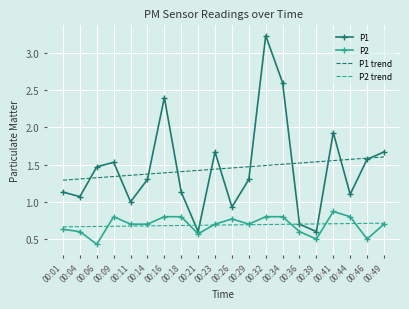

Which series has the largest range (max minus min)?

P1